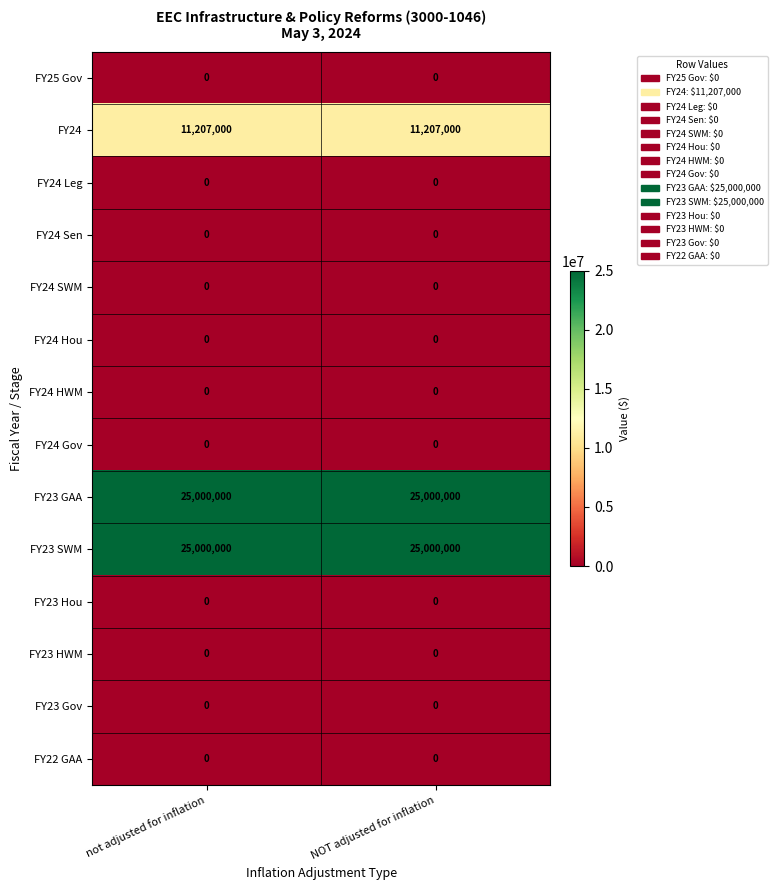

The value of FY24 Gov at not adjusted for inflation is 0. True or false?

True